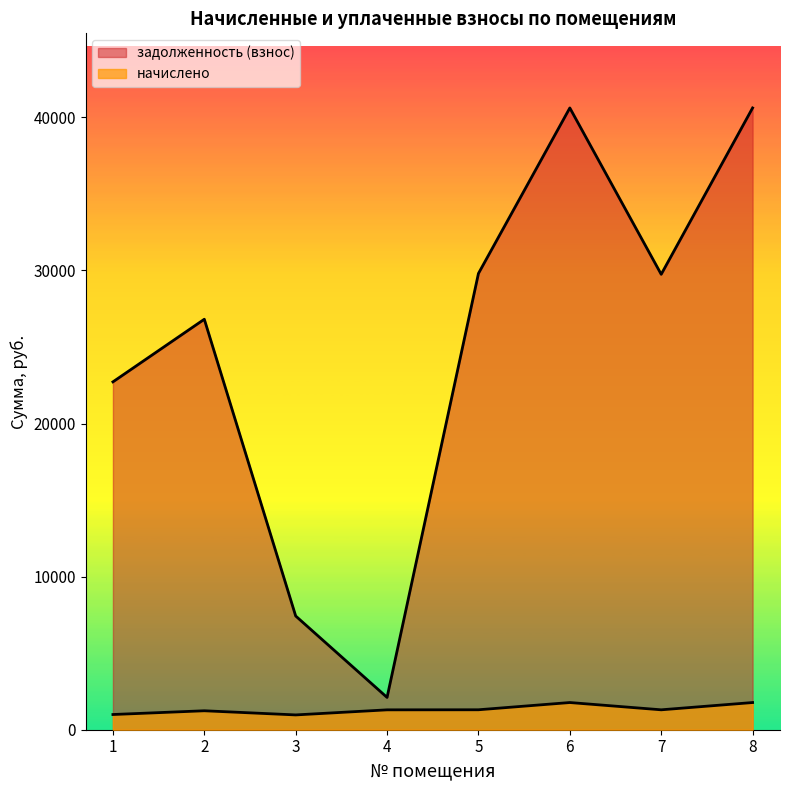

What is the spread (max minus min) of values at 4?

811.5